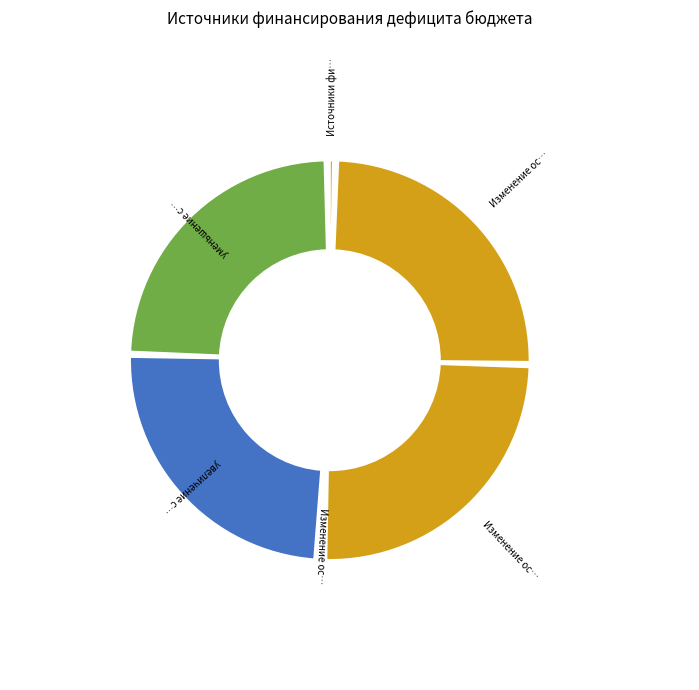

What percentage do Изменение остатков по расчетам (итого) and Изменение остатков средств (увеличение) together represent?

25.2%